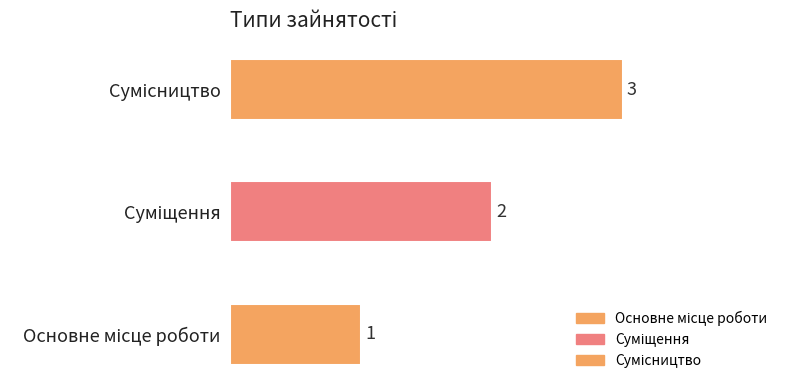

List the labels in order of value, smallest first.

Основне місце роботи, Суміщення, Сумісництво